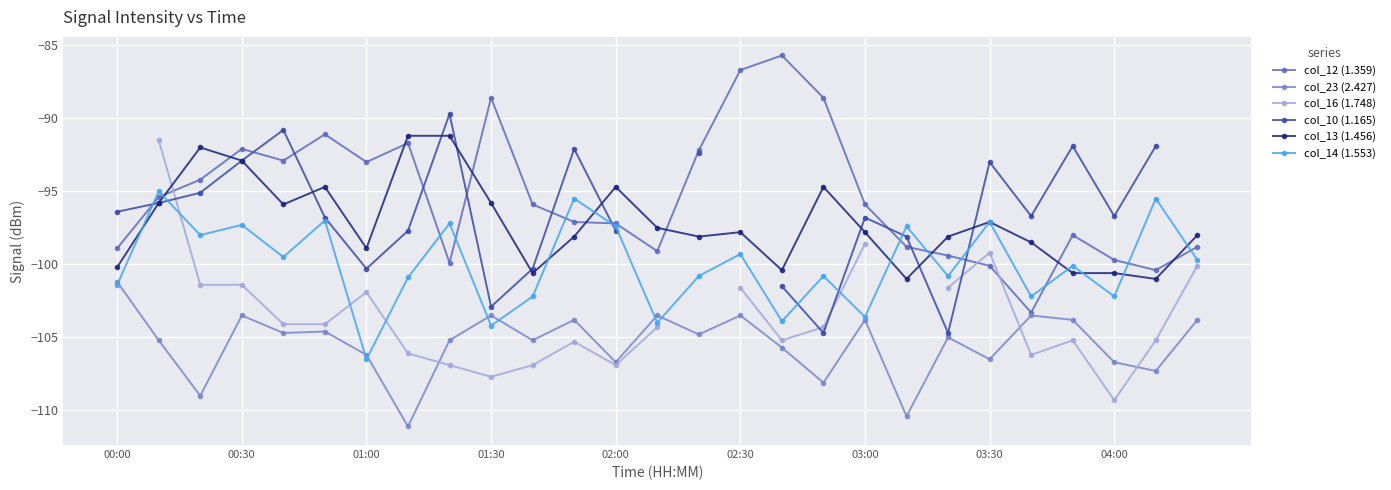

Does the chart display data point markers on the line(s)?

Yes